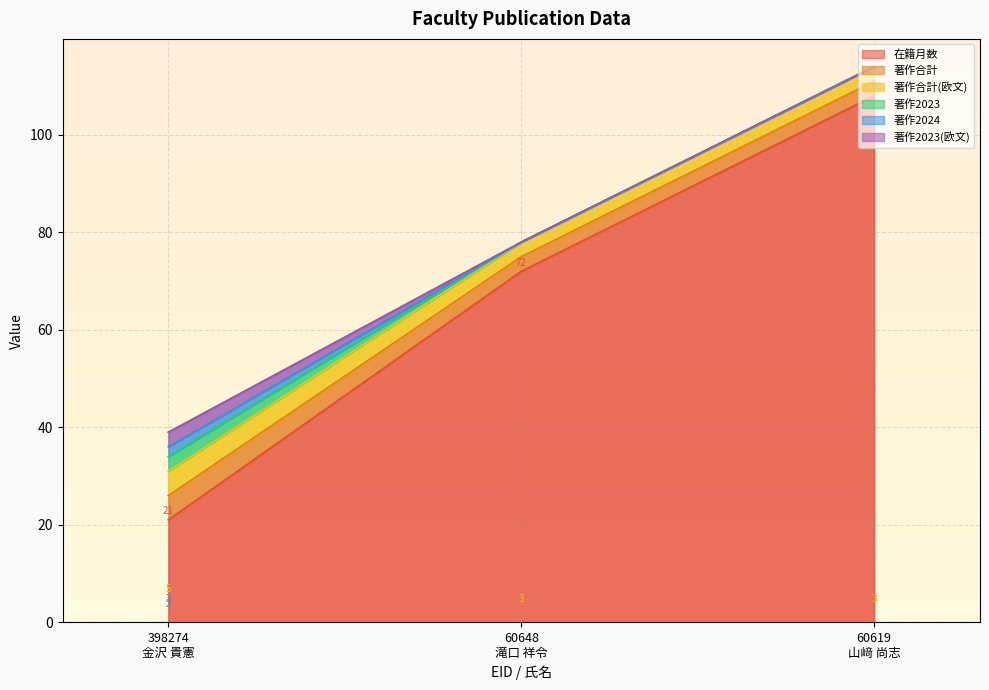

Reading right to left, list all the values displayed in this chart.

在籍月数: 60619
山﨑 尚志=108	60648
滝口 祥令=72	398274
金沢 貴憲=21
著作合計: 60619
山﨑 尚志=3	60648
滝口 祥令=3	398274
金沢 貴憲=5
著作合計(欧文): 60619
山﨑 尚志=3	60648
滝口 祥令=3	398274
金沢 貴憲=5
著作2023: 60619
山﨑 尚志=0	60648
滝口 祥令=0	398274
金沢 貴憲=3
著作2024: 60619
山﨑 尚志=0	60648
滝口 祥令=0	398274
金沢 貴憲=2
著作2023(欧文): 60619
山﨑 尚志=0	60648
滝口 祥令=0	398274
金沢 貴憲=3